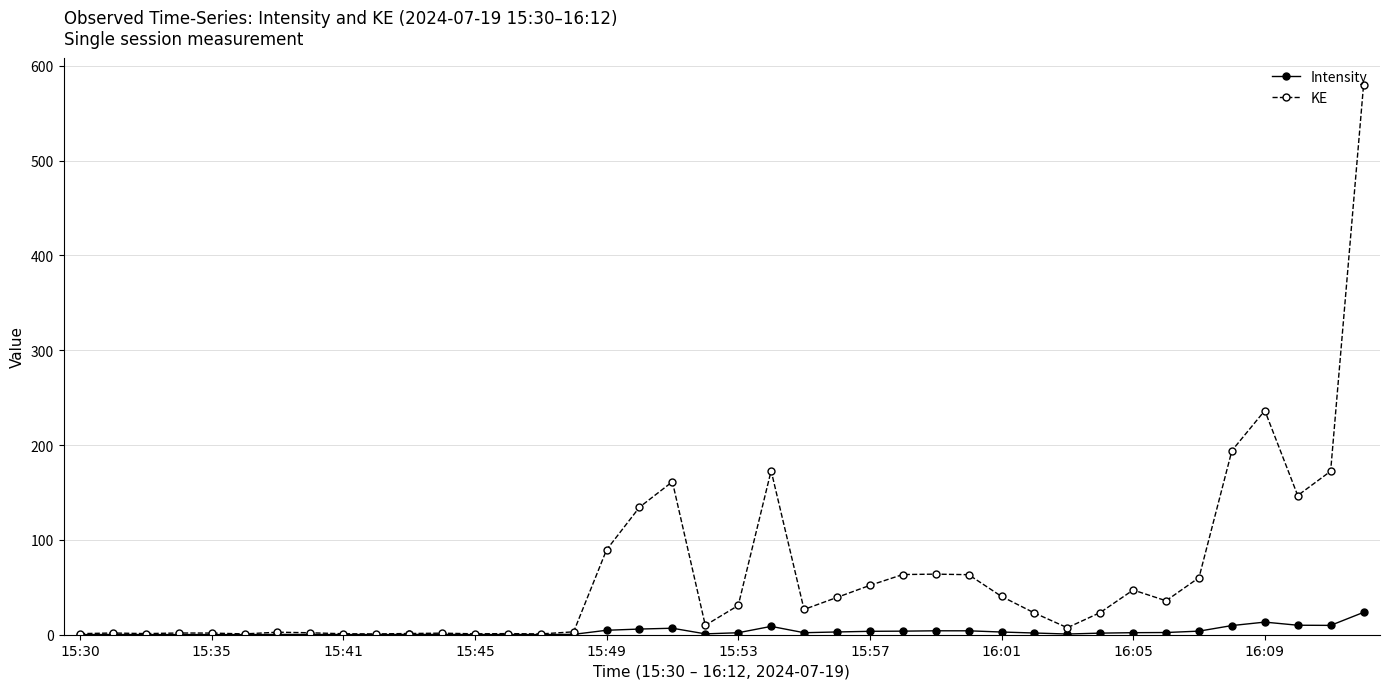

What is the maximum value shown in the chart?

579.6